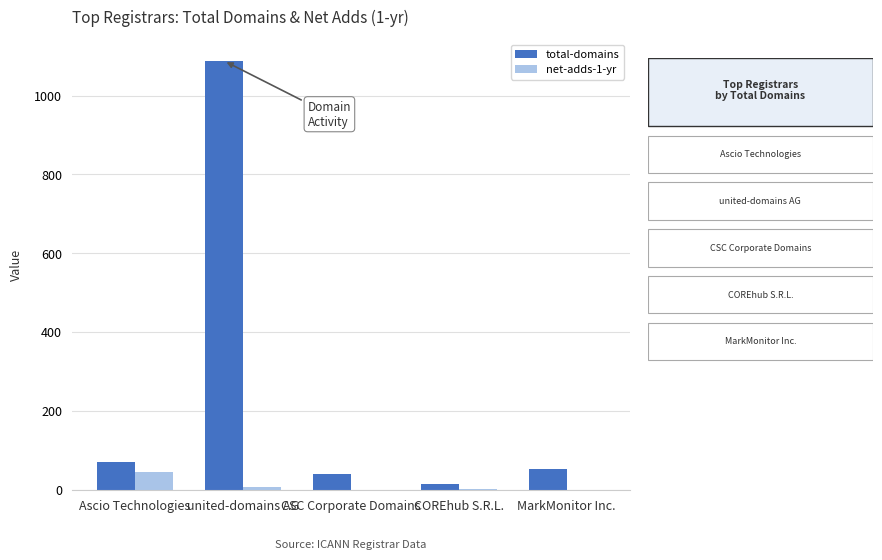

What is the highest value of the net-adds-1-yr series?

44